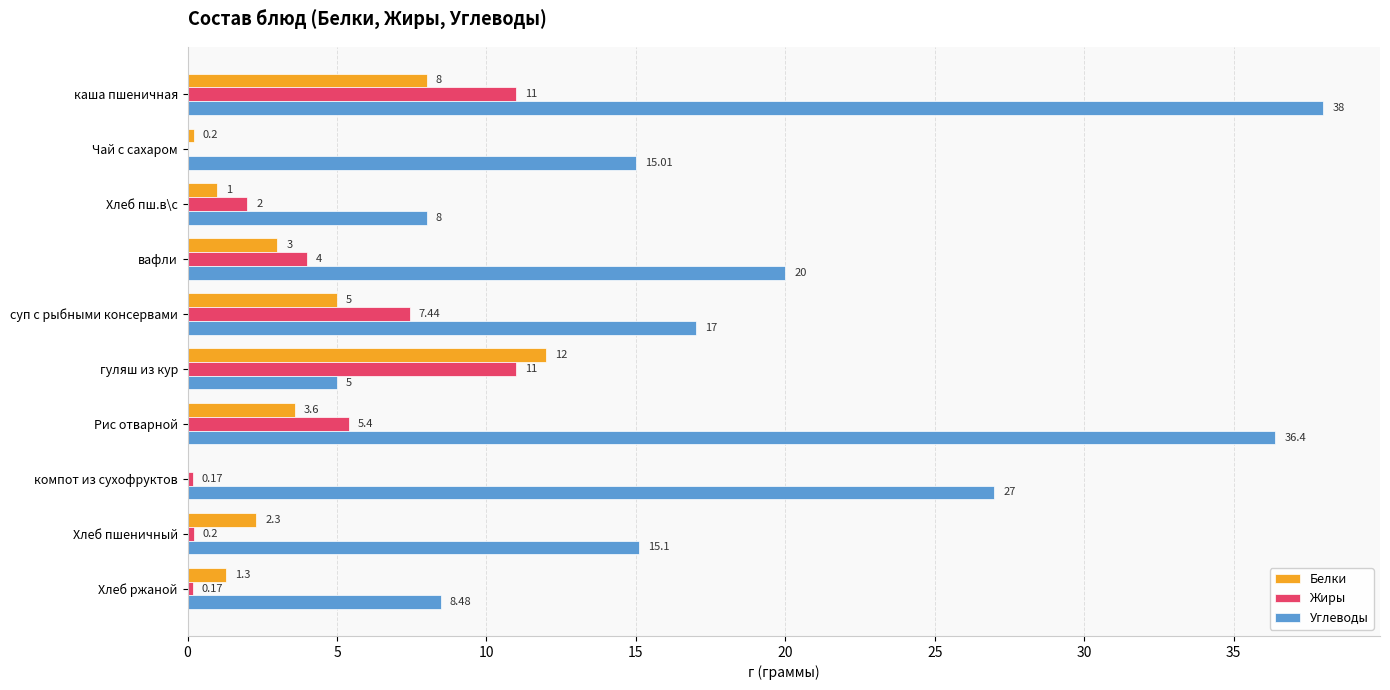

How many categories are shown in the chart?

10